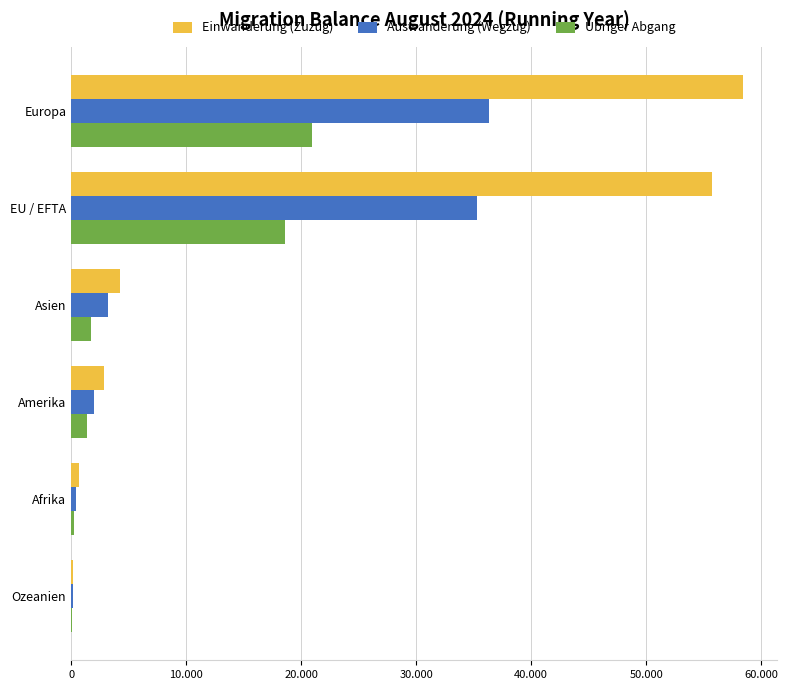

Reading left to right, what are all the values shown in this chart?

Einwanderung (Zuzug): 58459	55697	4236	2833	726	180
Auswanderung (Wegzug): 36377	35275	3178	2008	438	127
Ubriger Abgang: 20943	18586	1710	1383	282	79